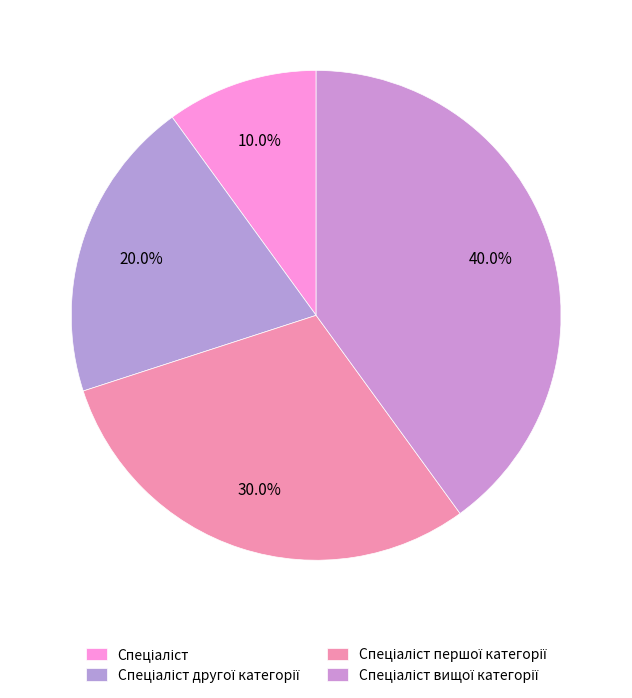

Which has a higher value, Спеціаліст or Спеціаліст вищої категорії?

Спеціаліст вищої категорії